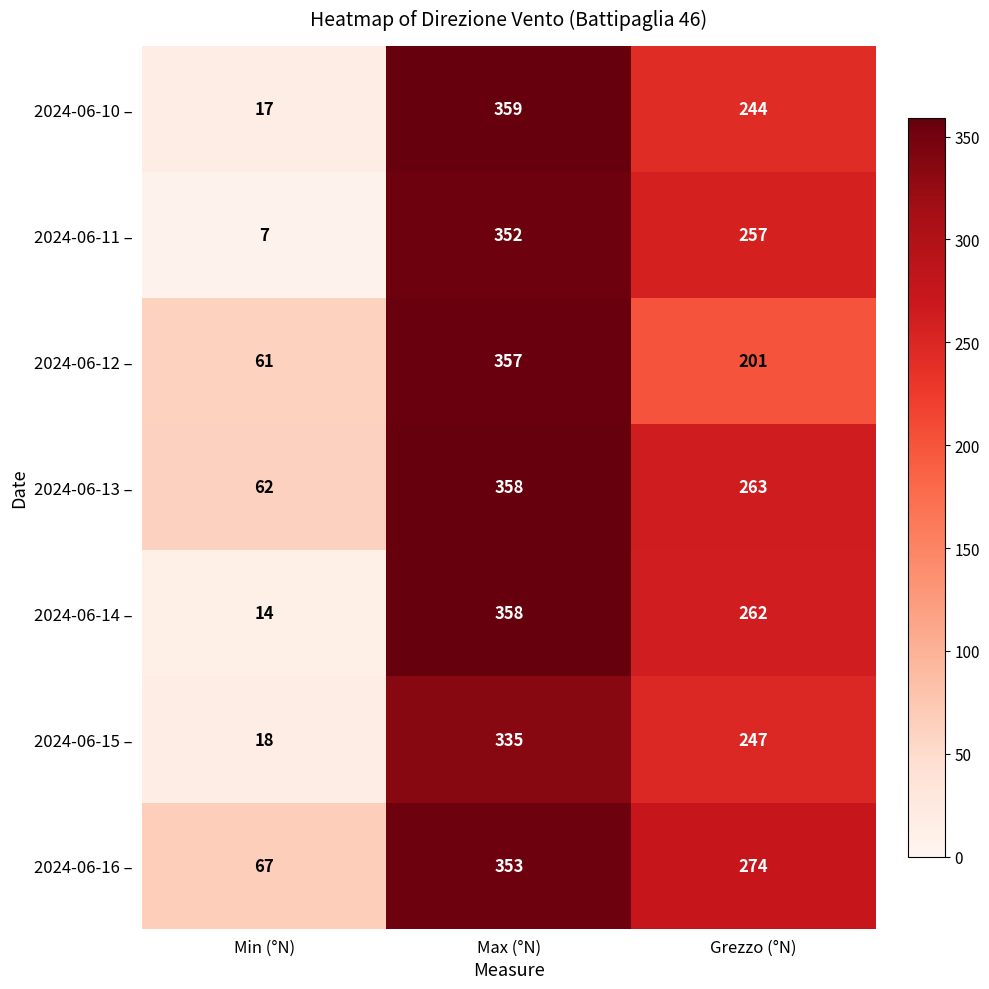

What is the difference between the highest and lowest values at Min (°N)?

60